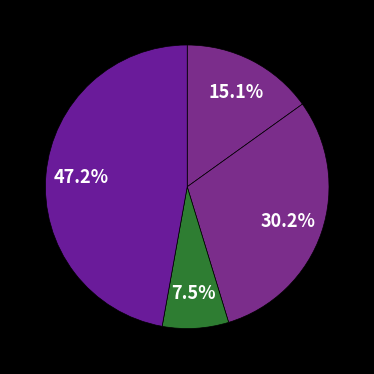

How many segments does this pie chart have?

4